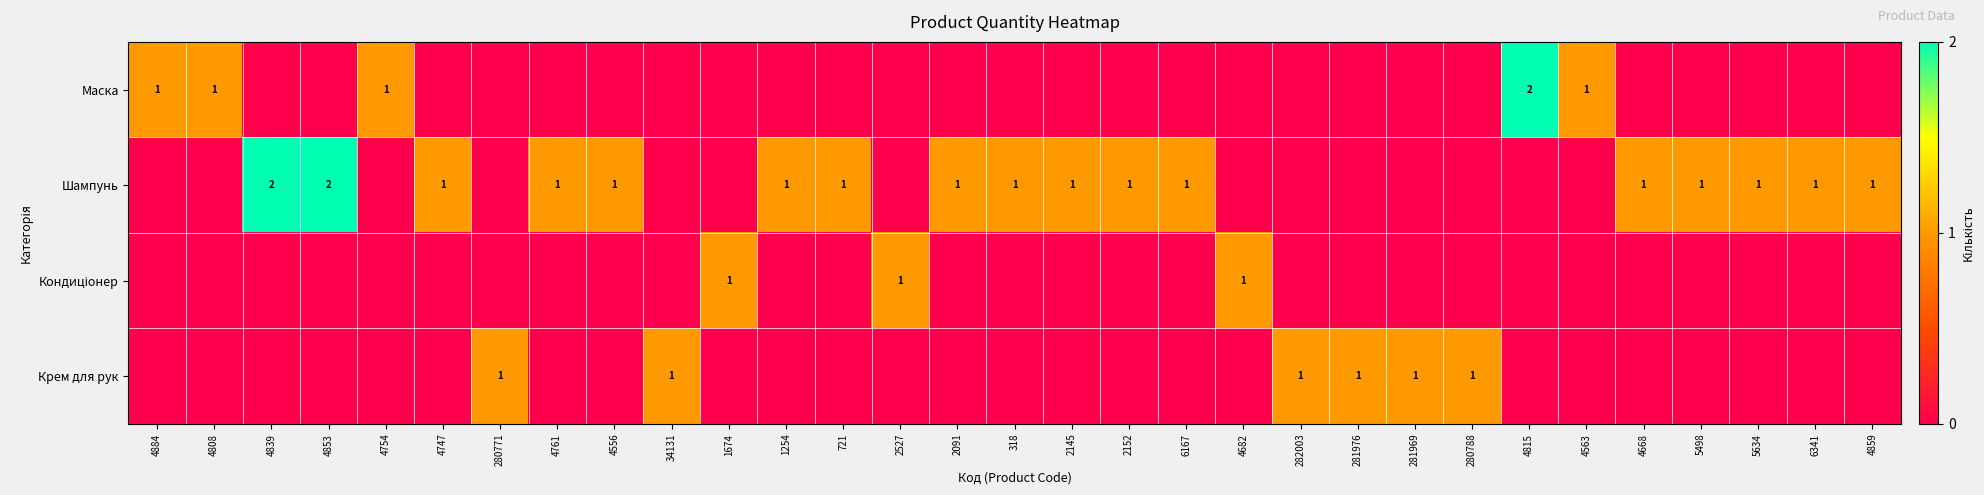

At how many categories does at least one series exceed 0?

31